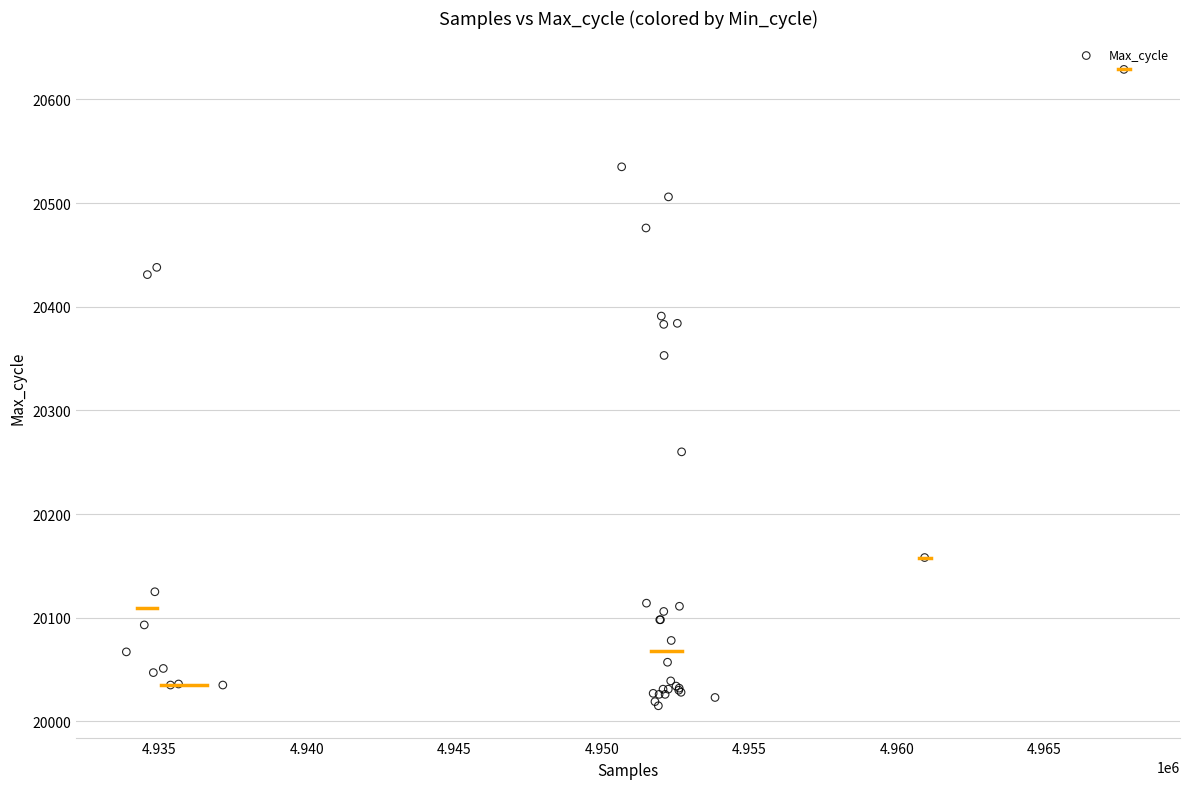

What Y value in the scatter plot is closest to 20322?

20353